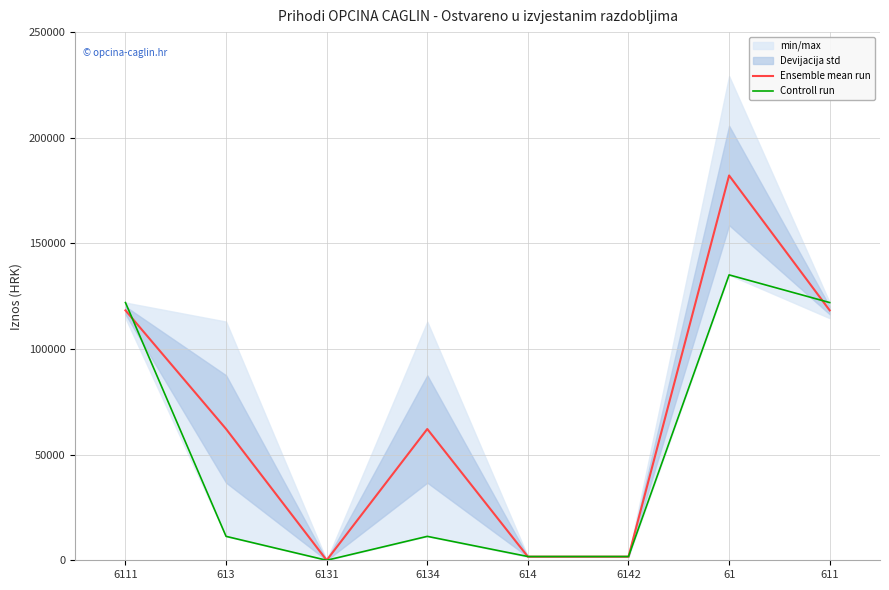

At which category does Ensemble mean run reach its first local peak?

6134